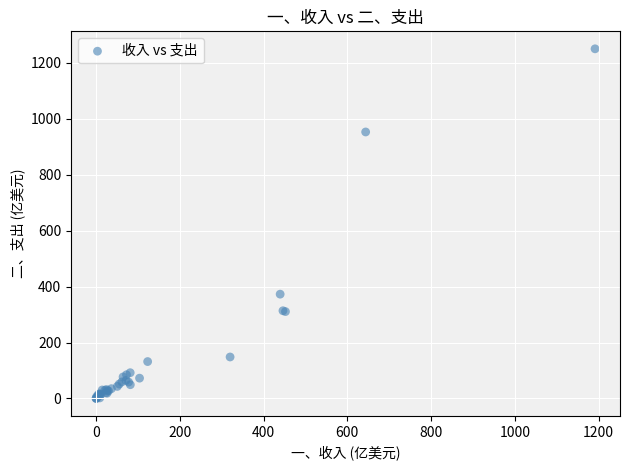

What Y value in the scatter plot is closest to 625?

372.8